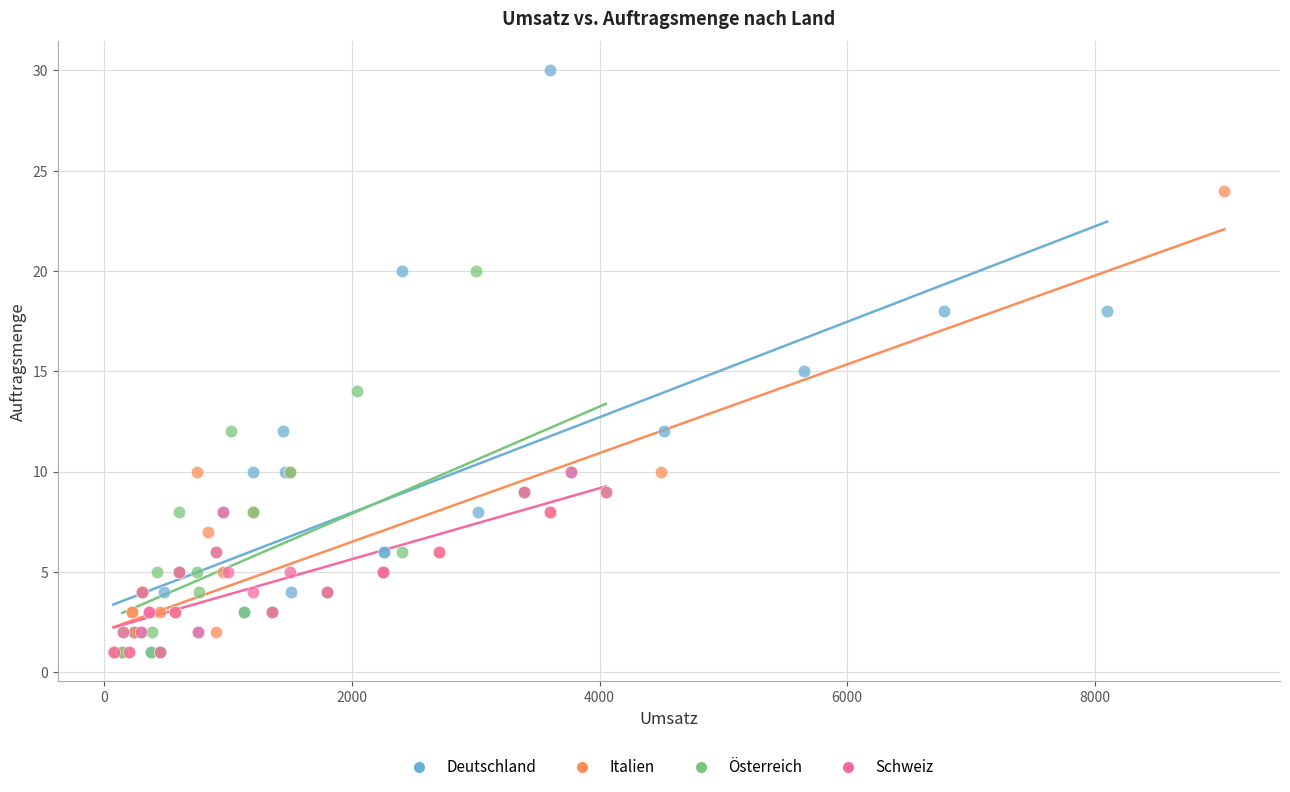

Which series has the largest Y range (max minus min)?

Deutschland